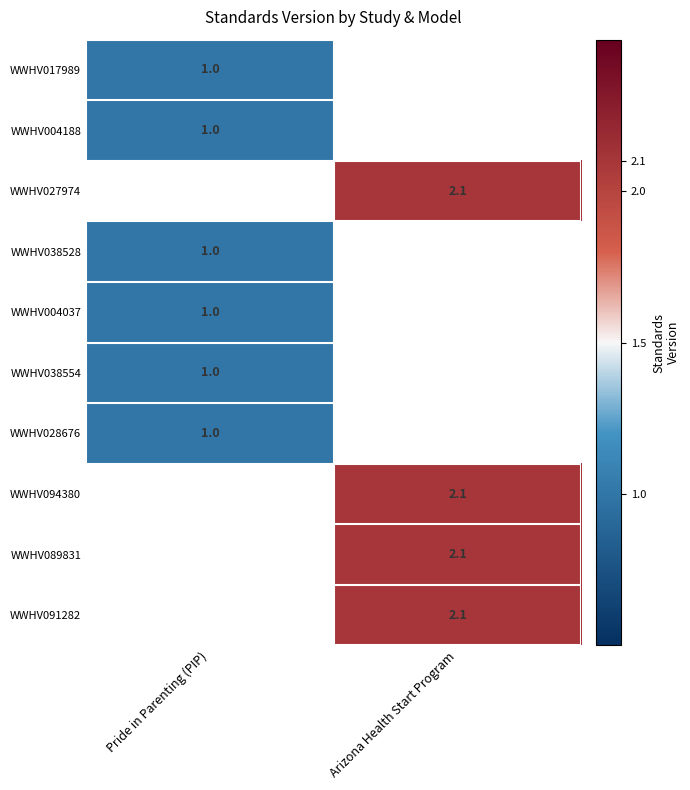

Is it true that WWHV028676 equals 1.0 at Pride in Parenting (PIP)?

True